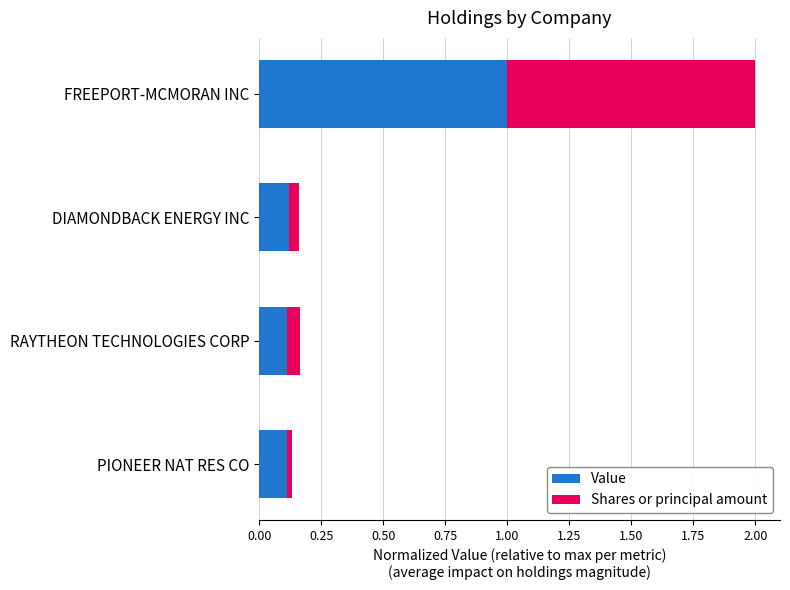

The Value series shows 0.1 at PIONEER NAT RES CO. True or false?

True